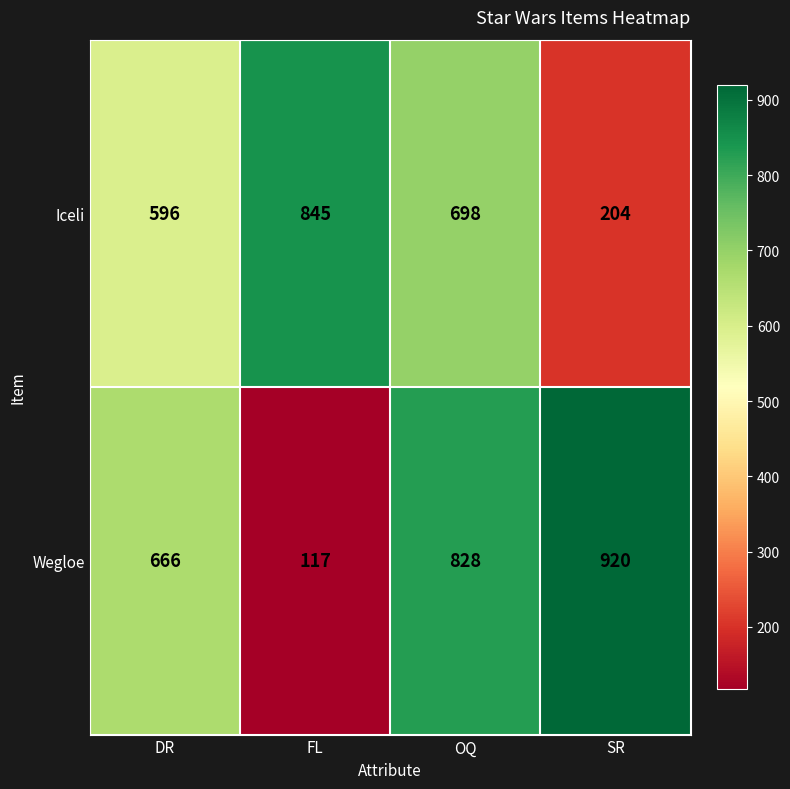

What is the average value of the Wegloe series?

633